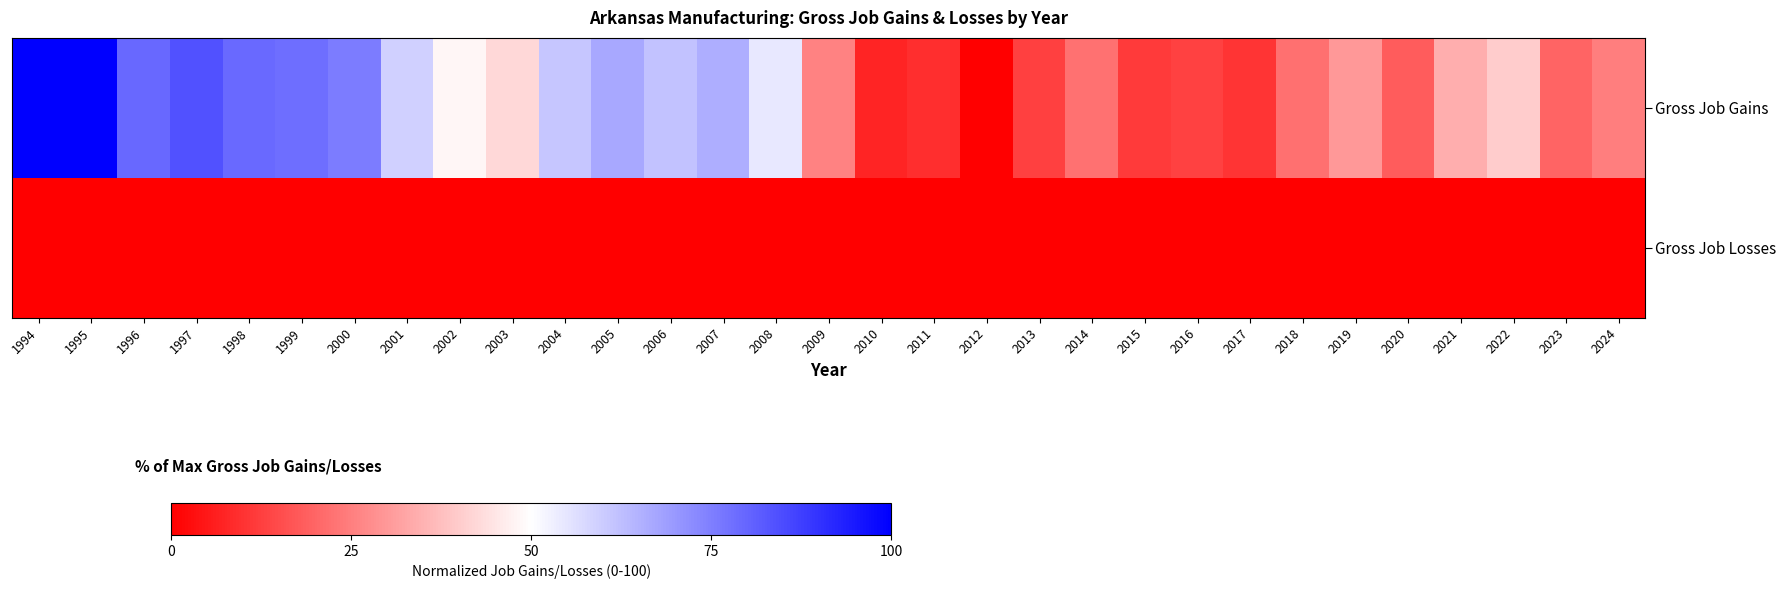

Count the number of categories in the chart.

31